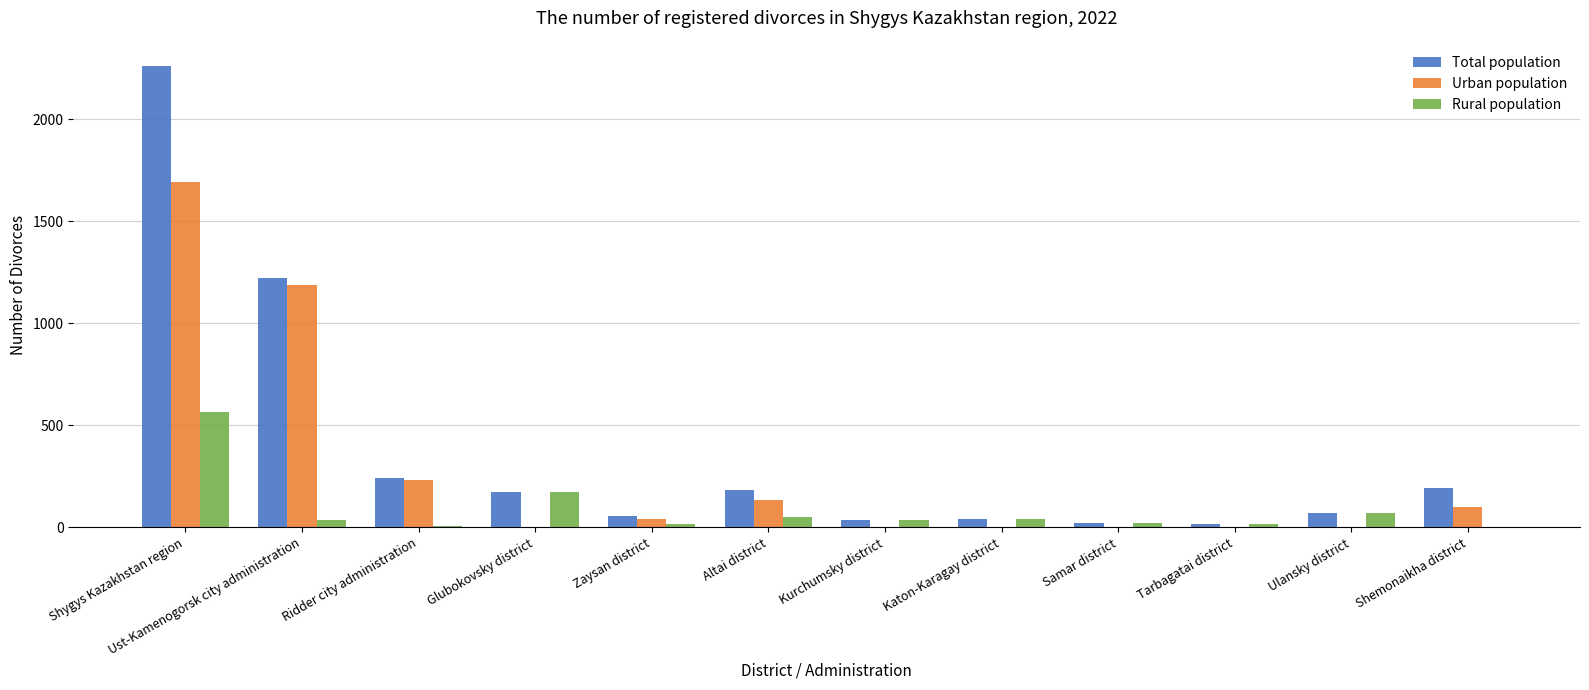

The value of Rural population at Shemonaikha district is 310. True or false?

False